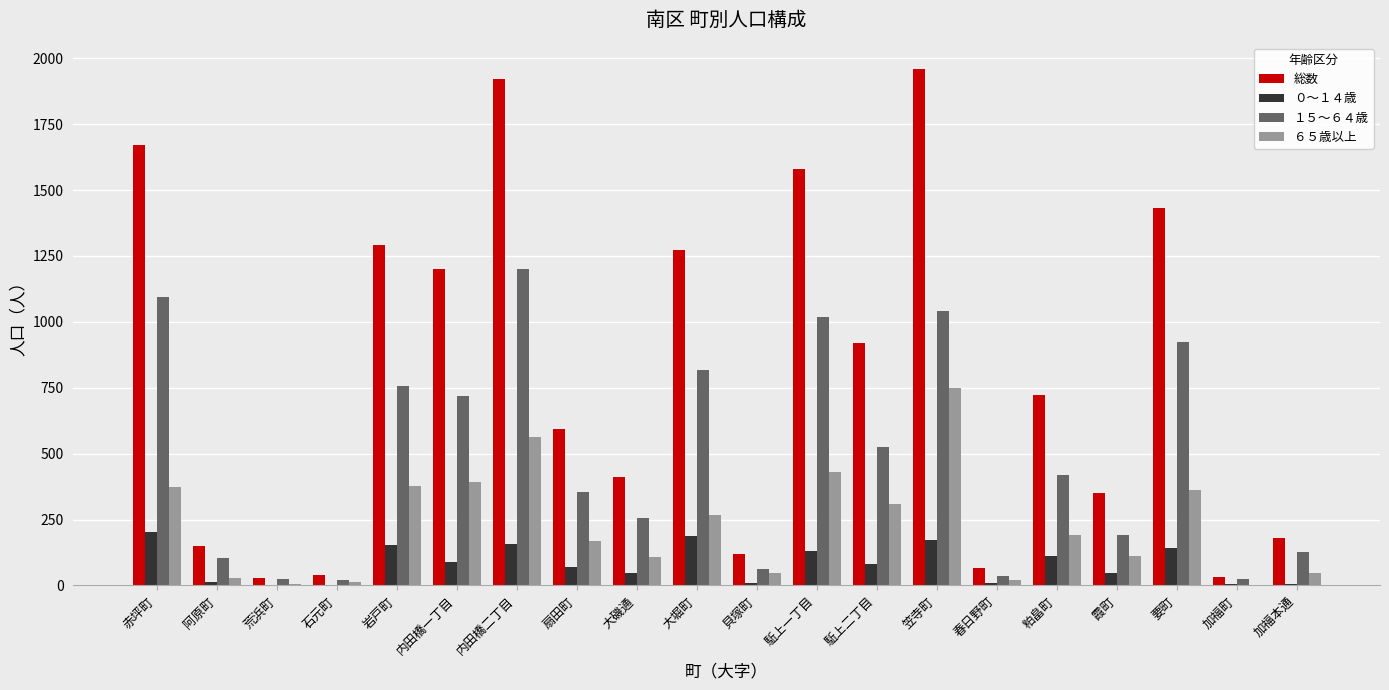

The ６５歳以上 series shows 87 at 内田橋一丁目. True or false?

False